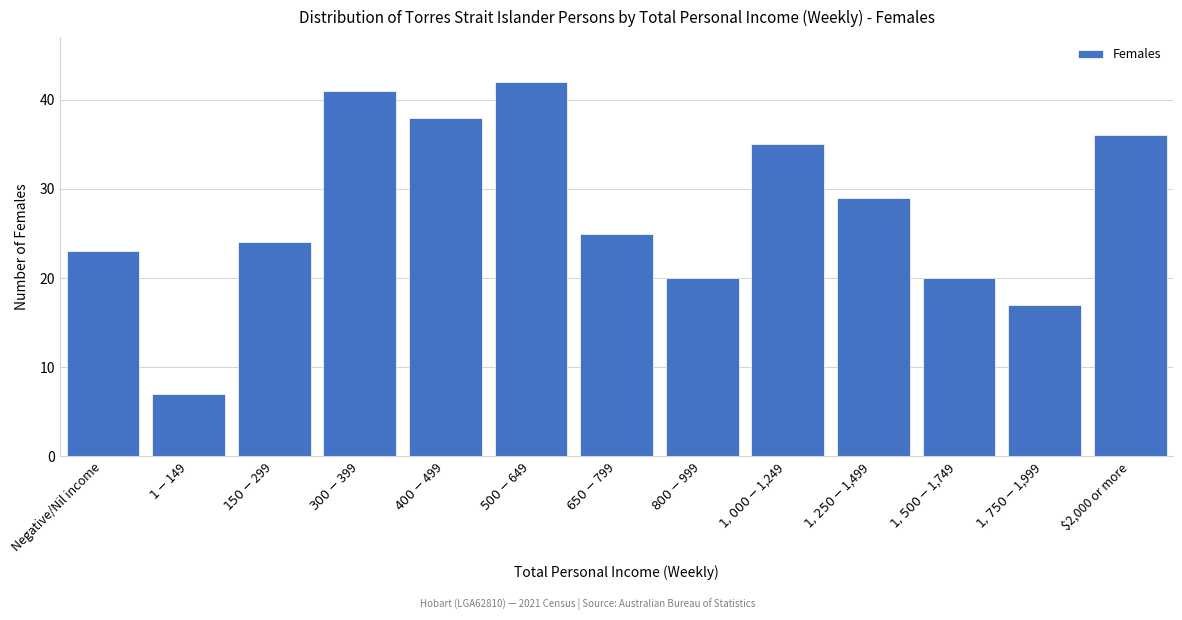

Reading left to right, transcribe all the data shown in this chart.

23	7	24	41	38	42	25	20	35	29	20	17	36